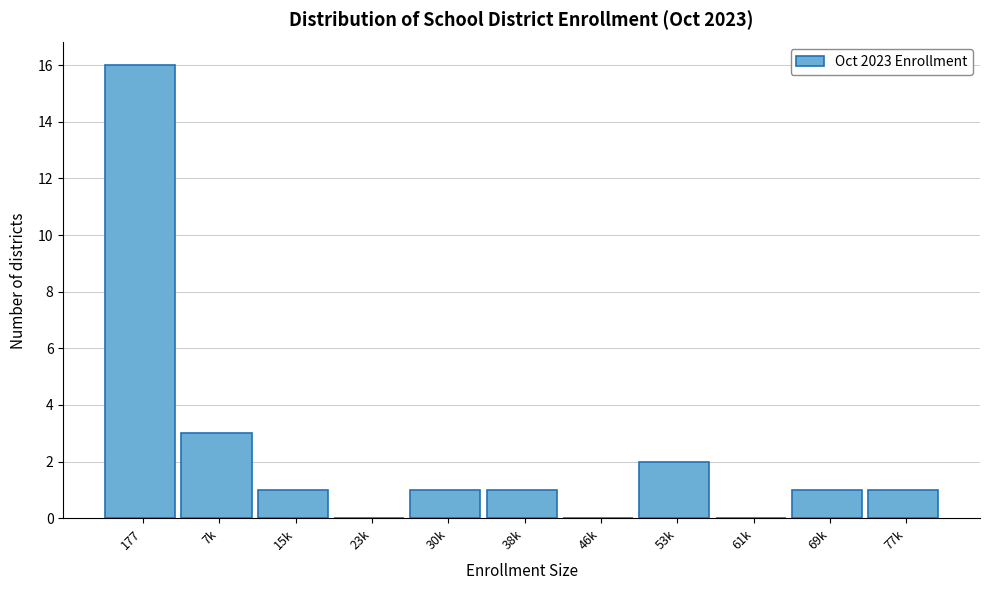

Reading left to right, extract all data points from this chart.

177=16	7k=3	15k=1	23k=0	30k=1	38k=1	46k=0	53k=2	61k=0	69k=1	77k=1